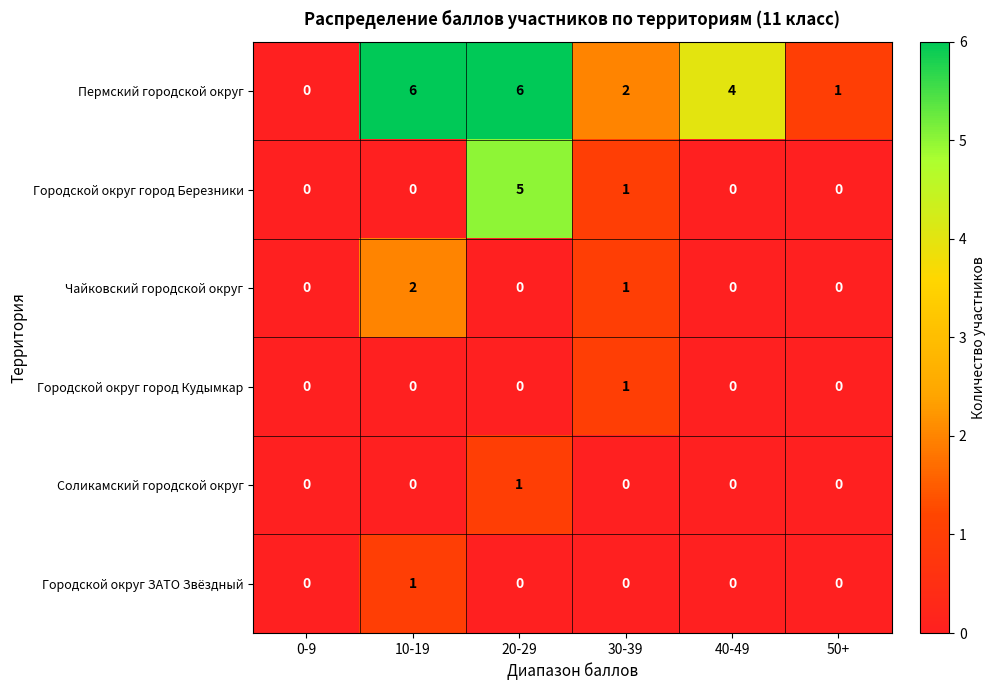

At how many categories does at least one series exceed 5?

2